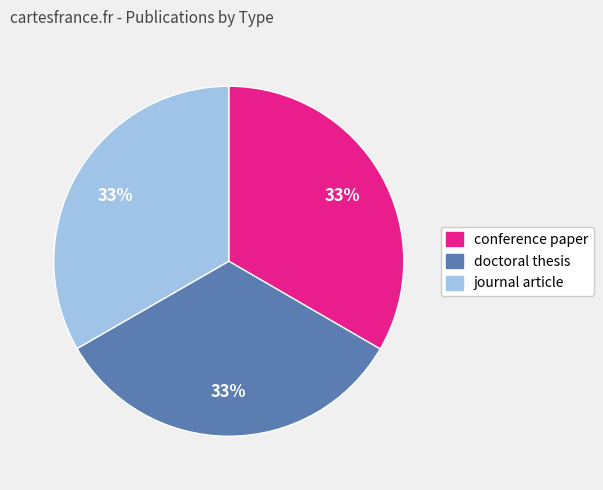

To the nearest percent, what percentage of the pie is journal article?

33%